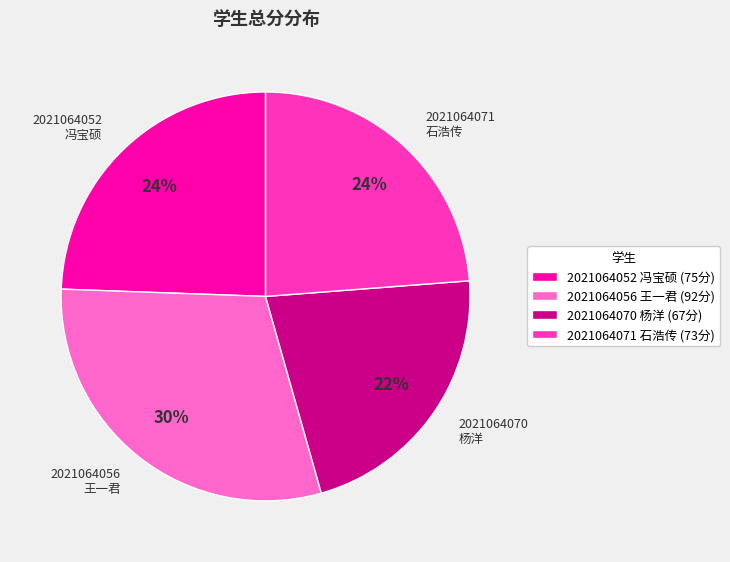

Is there any slice that represents more than half of the pie?

No